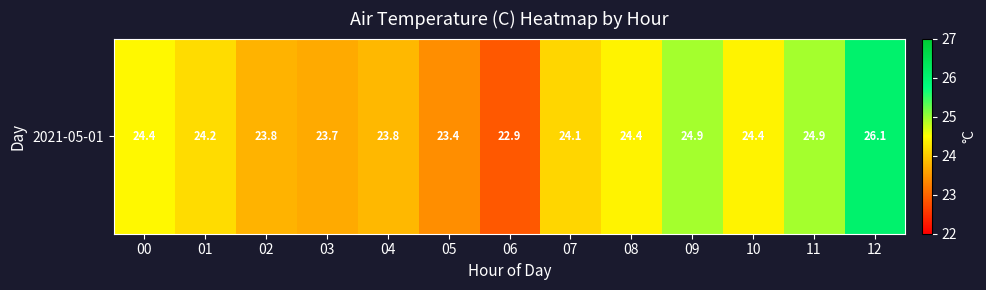

Reading left to right, extract all data points from this chart.

24.4	24.2	23.8	23.7	23.8	23.4	22.9	24.1	24.4	24.9	24.4	24.9	26.1